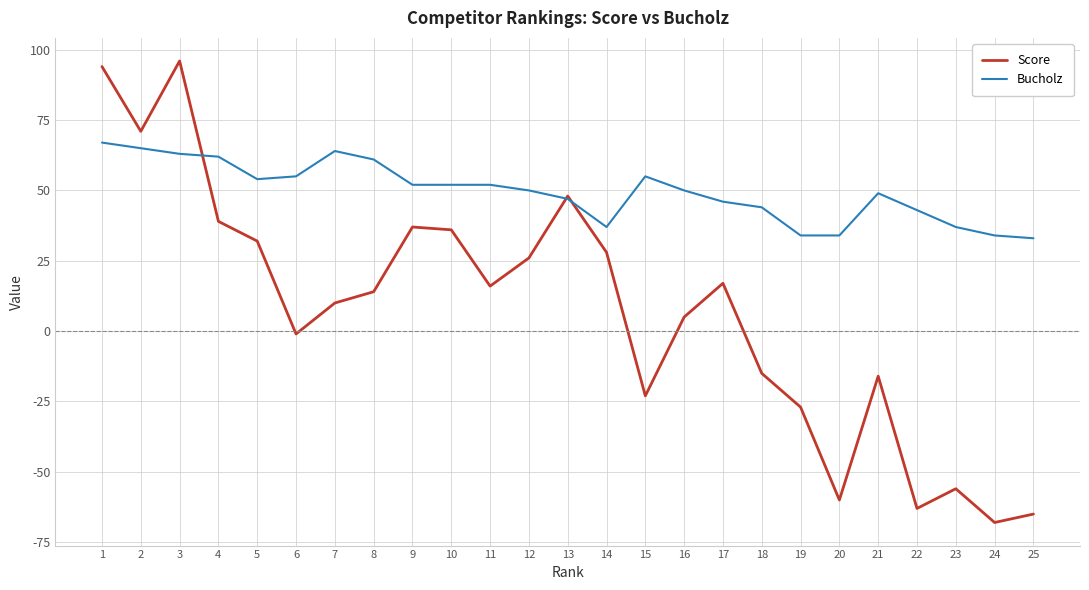

Which series has the largest range (max minus min)?

Score